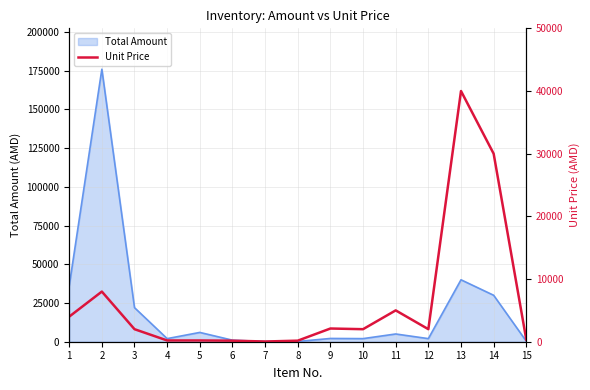

What is the minimum value shown in the chart?

34